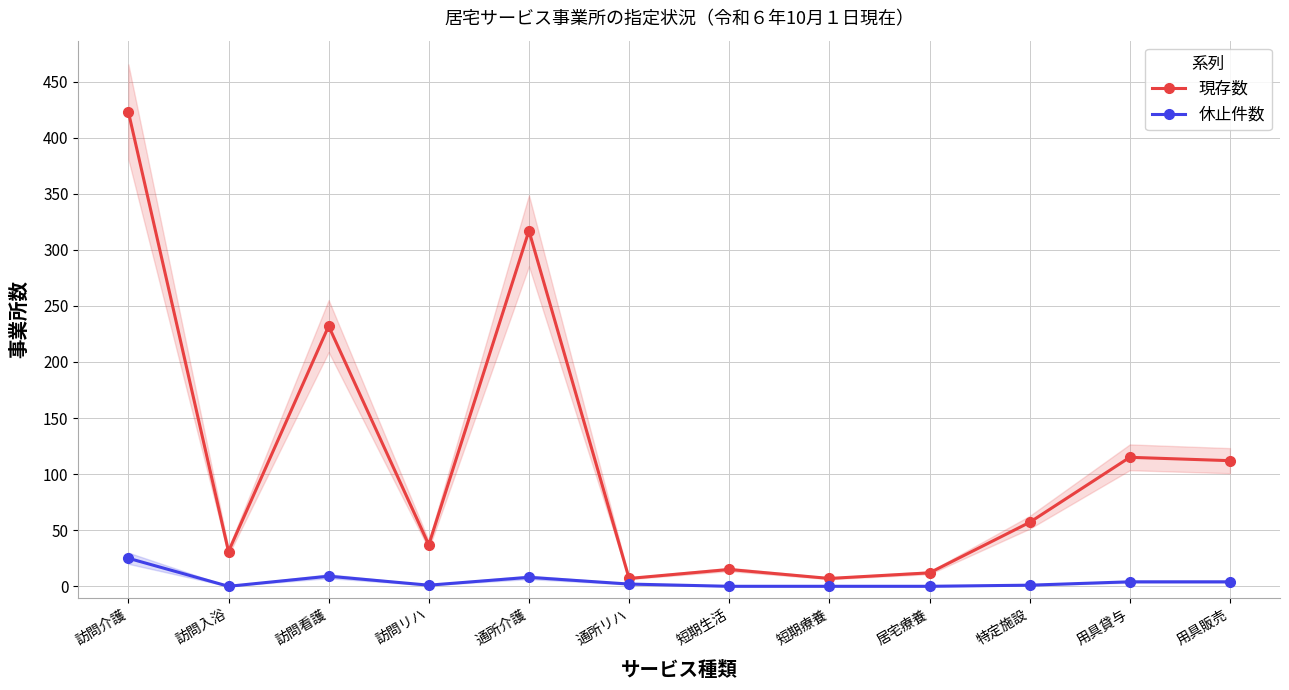

Which label corresponds to the smallest value in the chart?

訪問入浴